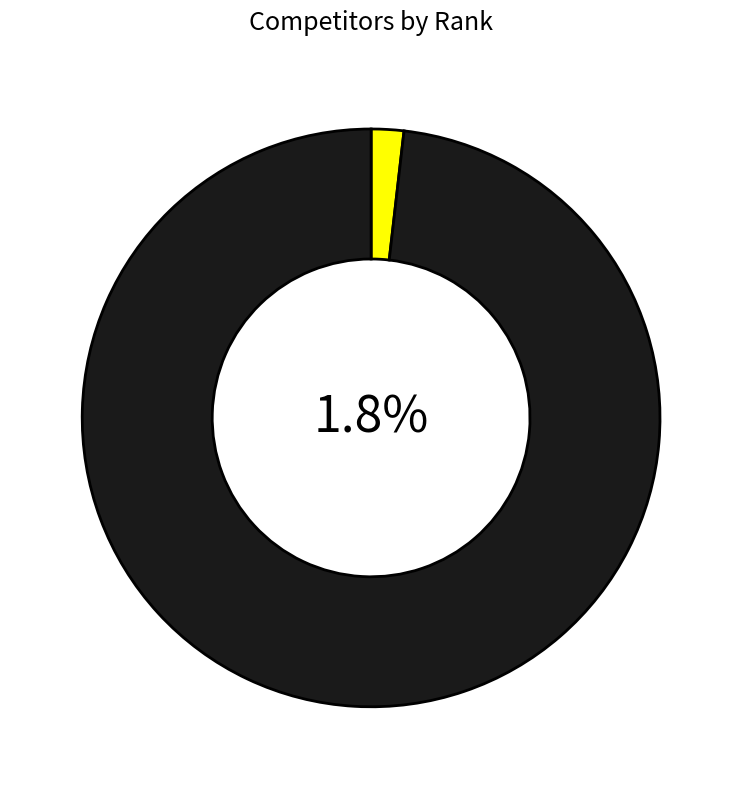

What is the largest slice in the pie chart?

Zucchiatti Elisa